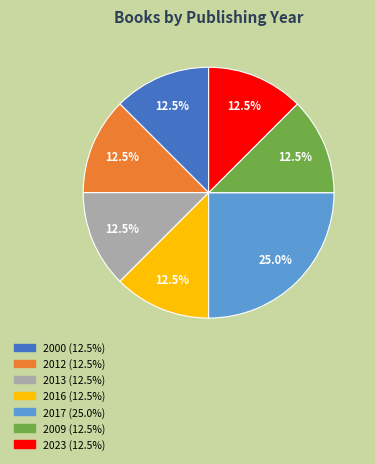

Does any single category account for the majority?

No